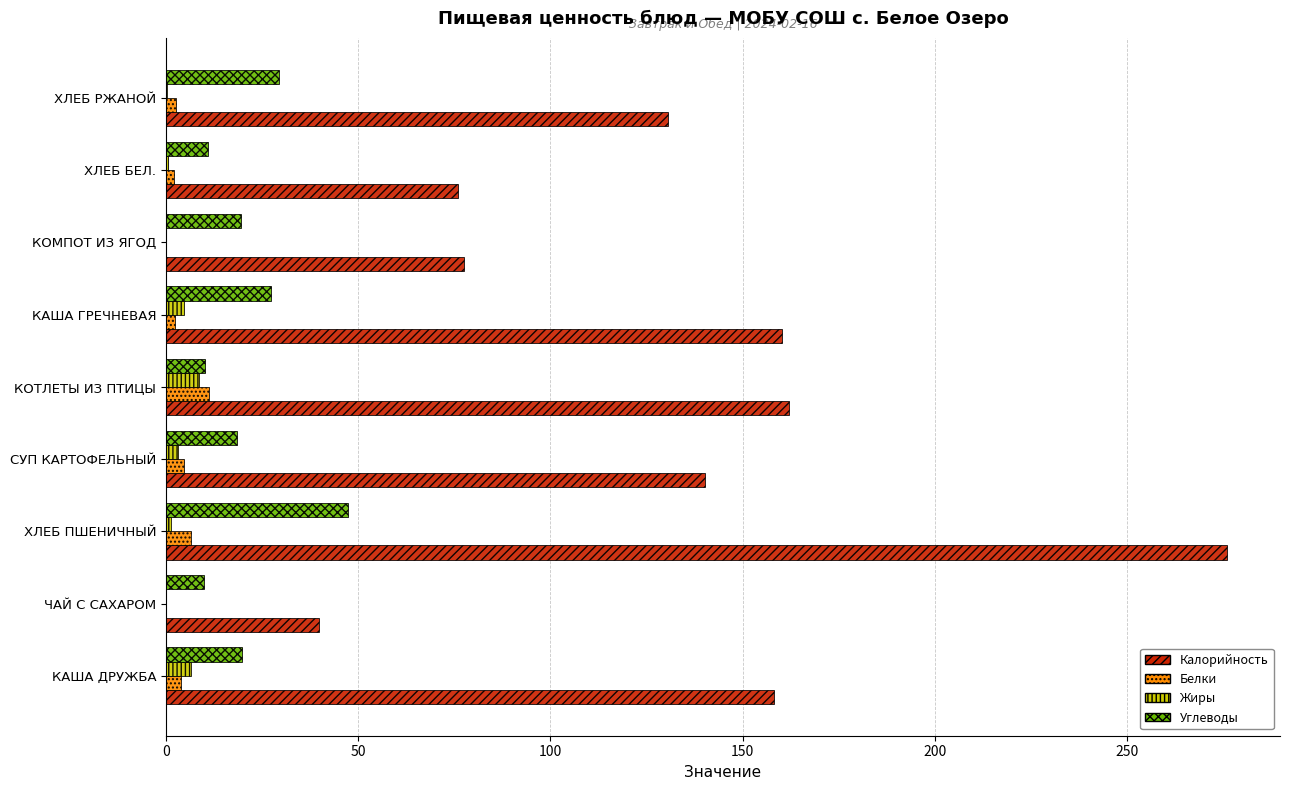

At which category does the chart reach its peak across all series?

ХЛЕБ ПШЕНИЧНЫЙ